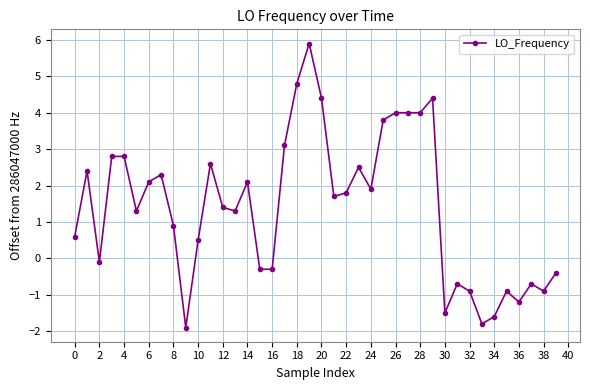

Does the chart display data point markers on the line(s)?

Yes